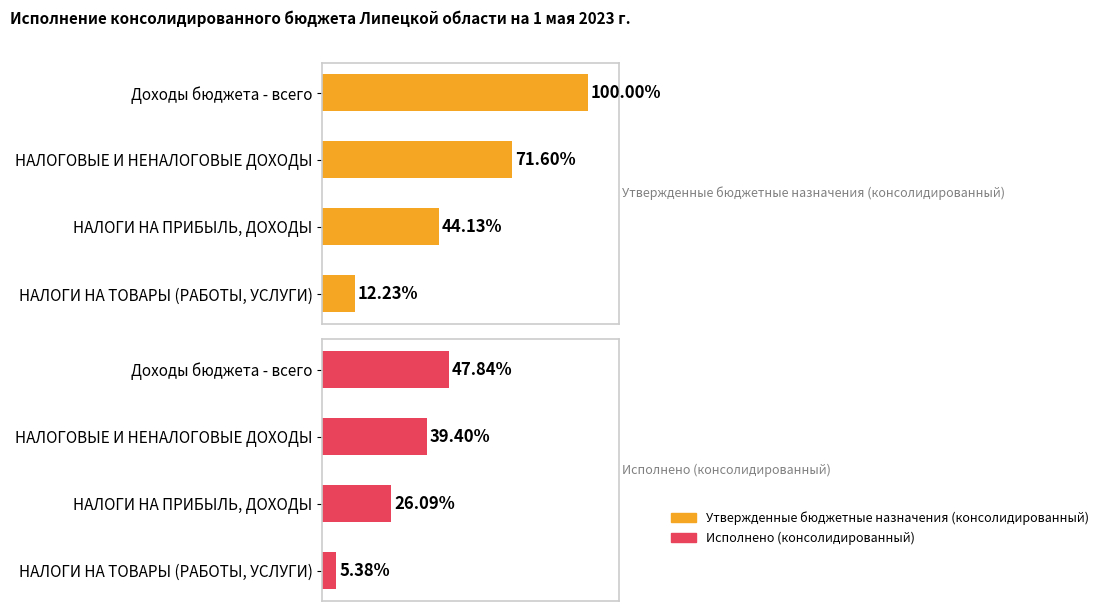

Reading left to right, extract all data points from this chart.

Утвержденные бюджетные назначения (консолидированный): 76864407289.6	55034846666.3	33919881400.0	9400342150.0
Исполнено (консолидированный): 36775373813.5	30286272770.2	20050640973.6	4132945119.3